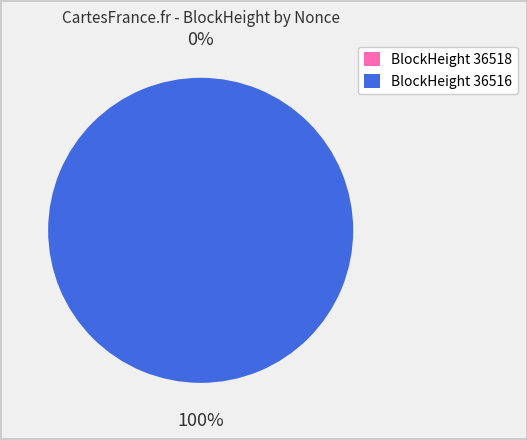

How many slices are in this pie chart?

2